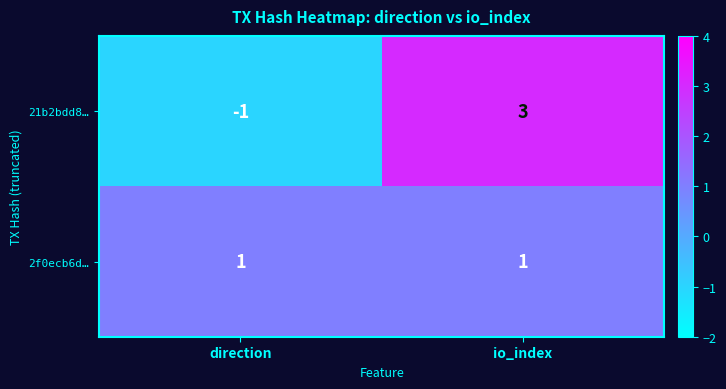

At direction, list the series in order from smallest to largest.

21b2bdd8…, 2f0ecb6d…